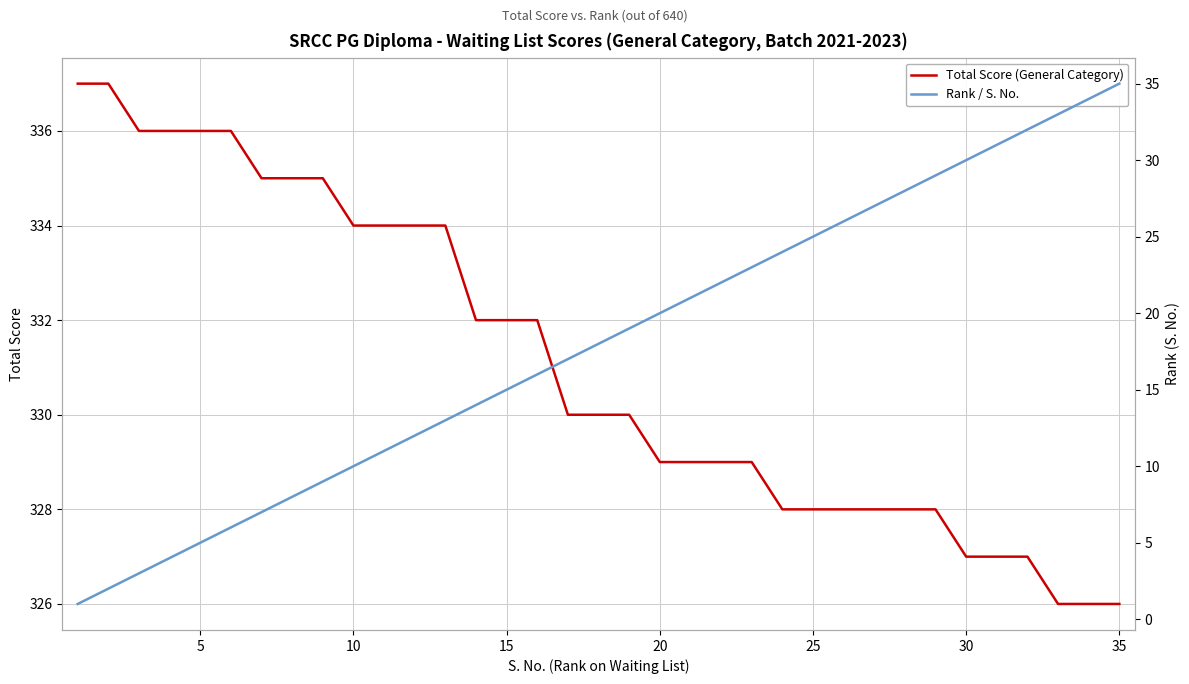

What is the maximum value for Rank / S. No.?

35